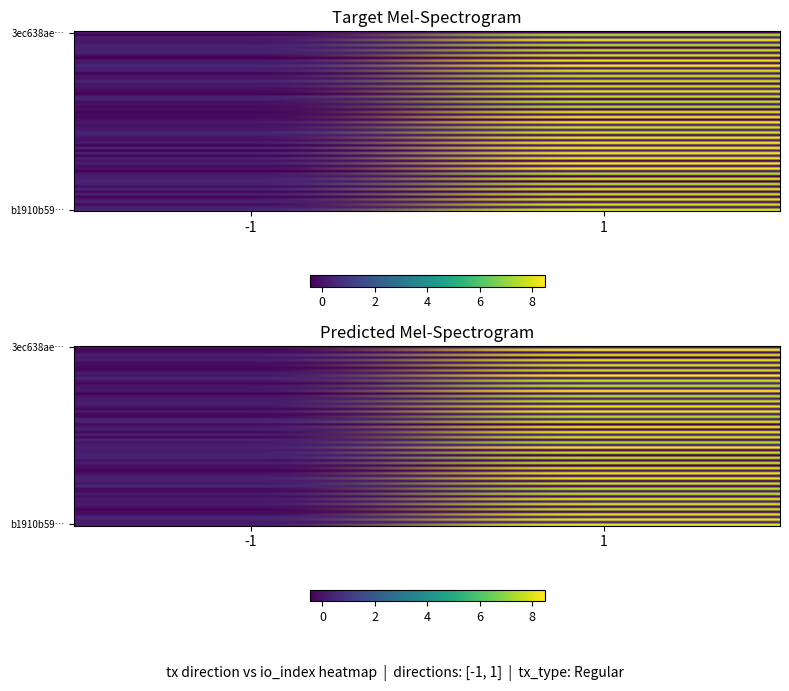

Which series changed the most between direction and io_index?

b1910b59f130d8d7afaa7880eab218cdccbbd0f